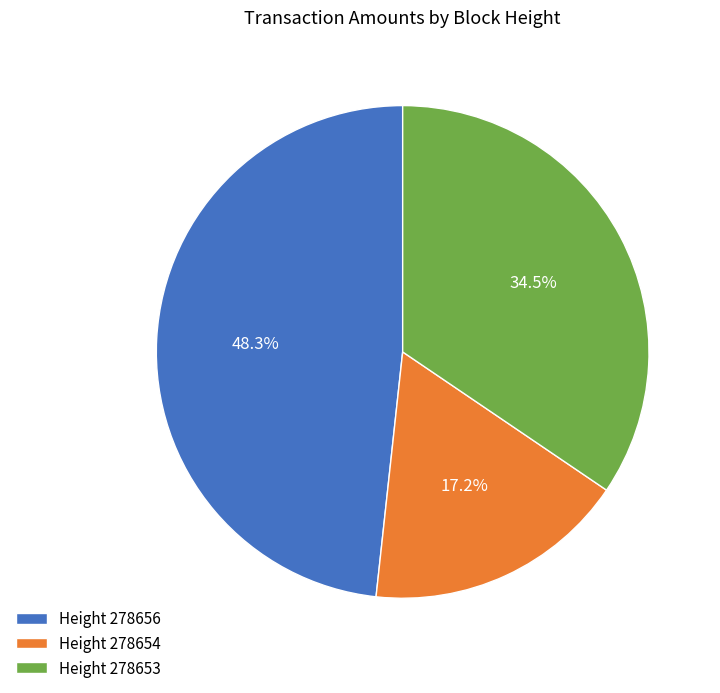

How many slices are in this pie chart?

3